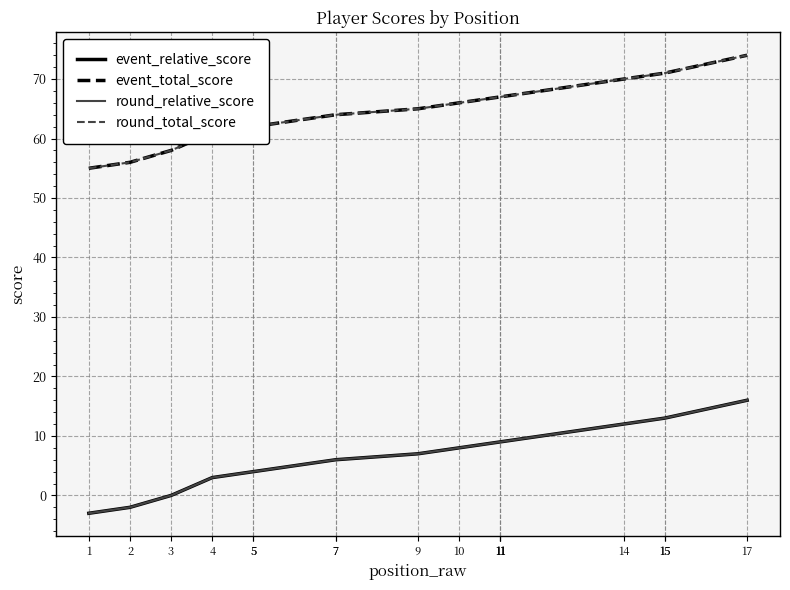

Where is round_total_score nearest to the value 64?

7